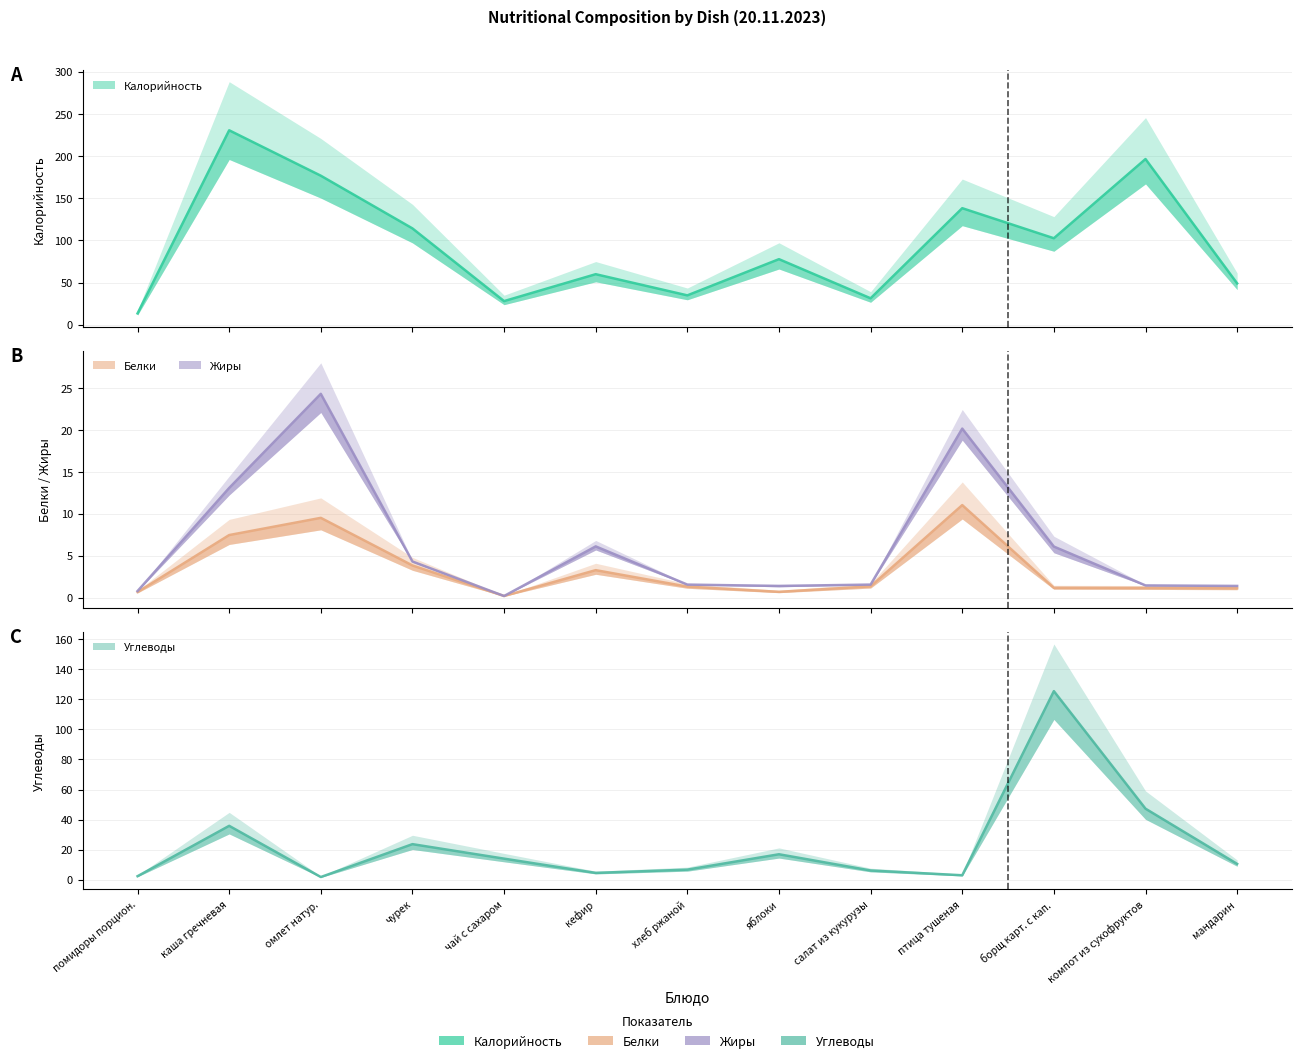

What is the smallest value displayed?

0.2